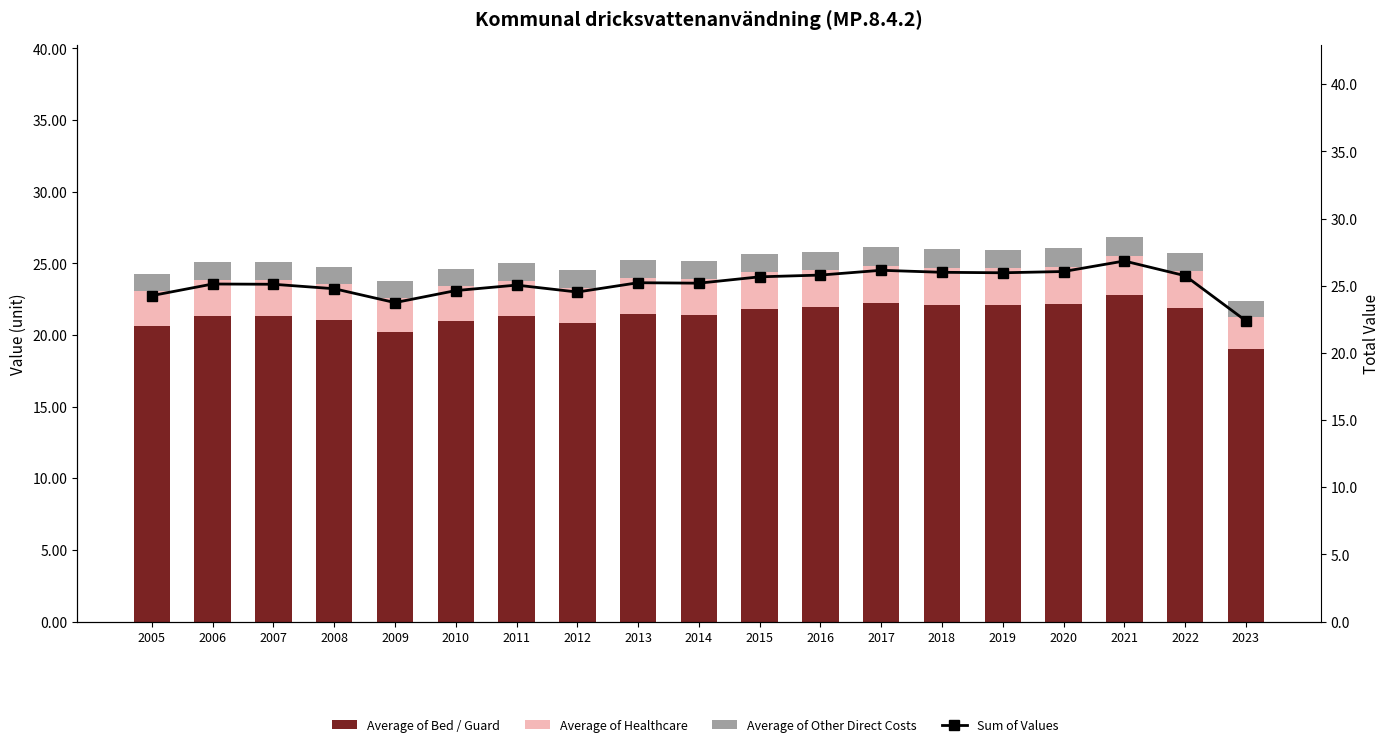

At which label is Average of Bed / Guard closest to 20?

2009